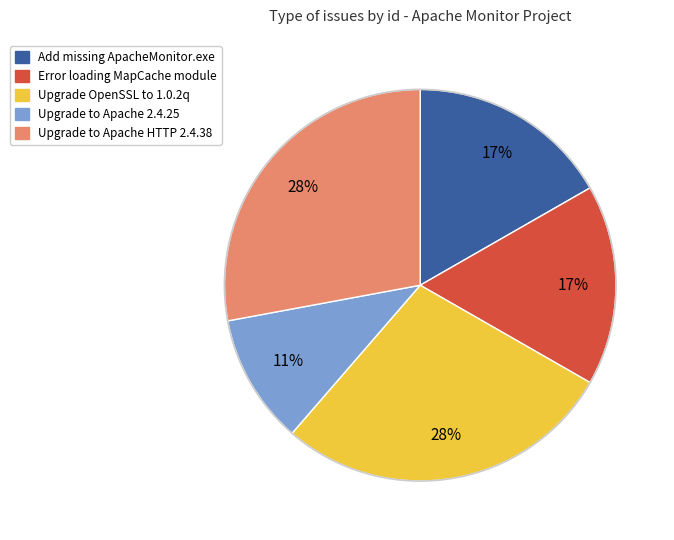

Count the number of slices in the pie.

5